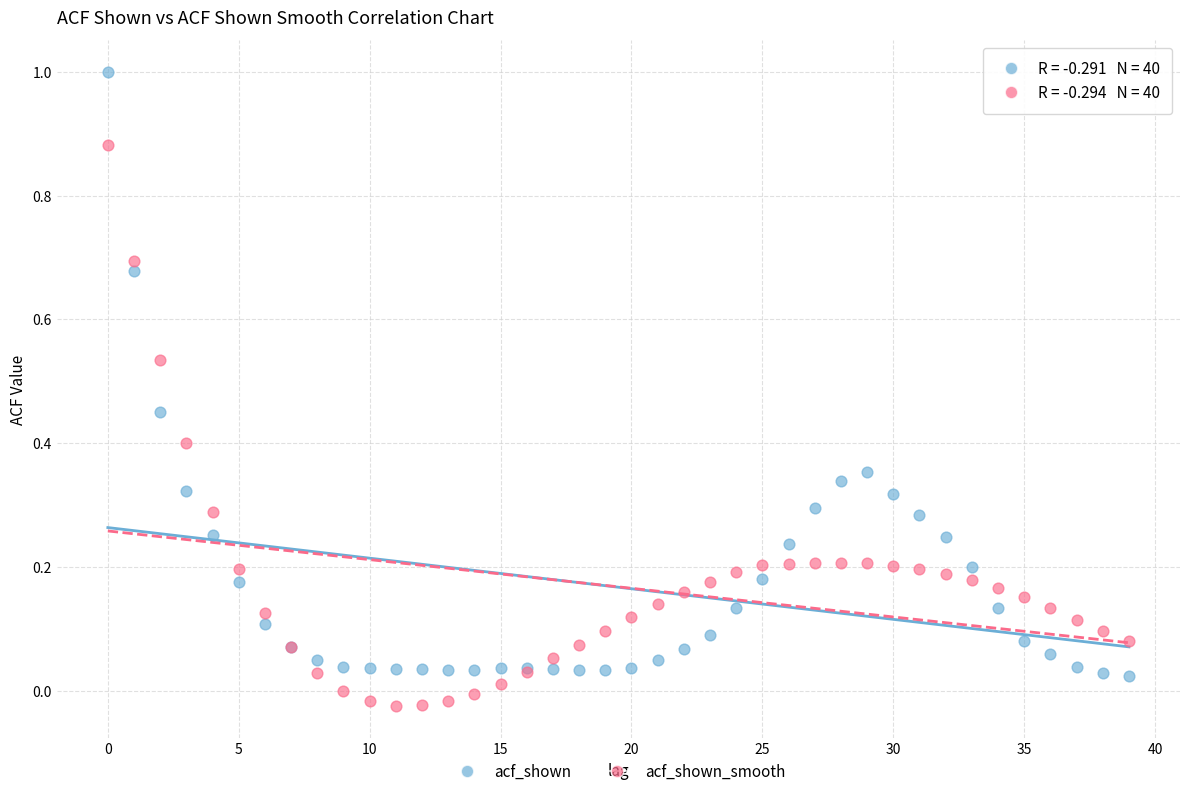

What are all the series names shown in the legend?

acf_shown, acf_shown_smooth